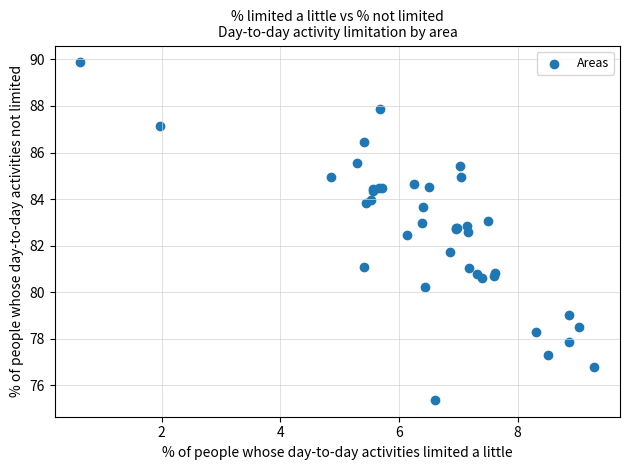

What Y value in the scatter plot is closest to 82?

81.7